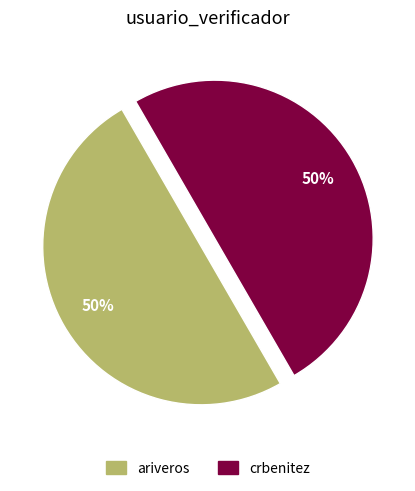

What percentage is the ariveros slice, to the nearest percent?

50%